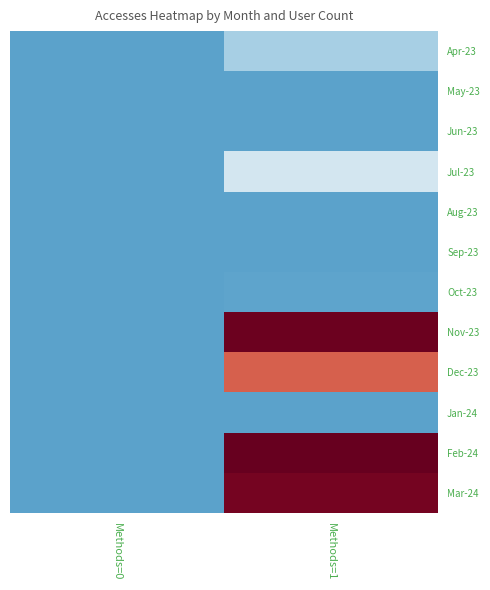

Reading left to right, transcribe all the data shown in this chart.

Apr-23: Methods=0=0	Methods=1=21
May-23: Methods=0=0	Methods=1=0
Jun-23: Methods=0=0	Methods=1=0
Jul-23: Methods=0=0	Methods=1=36
Aug-23: Methods=0=0	Methods=1=0
Sep-23: Methods=0=0	Methods=1=0
Oct-23: Methods=0=0	Methods=1=1
Nov-23: Methods=0=0	Methods=1=154
Dec-23: Methods=0=0	Methods=1=115
Jan-24: Methods=0=0	Methods=1=0
Feb-24: Methods=0=0	Methods=1=156
Mar-24: Methods=0=0	Methods=1=152